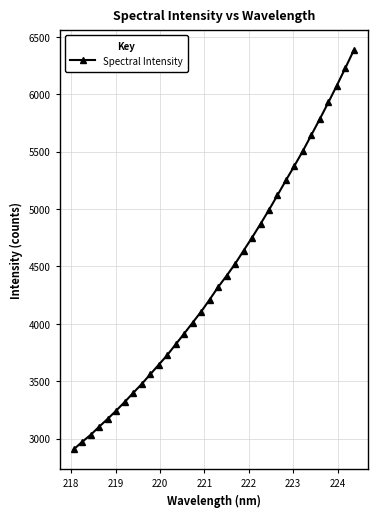

What is the value of the 2nd point from the left?

2971.9